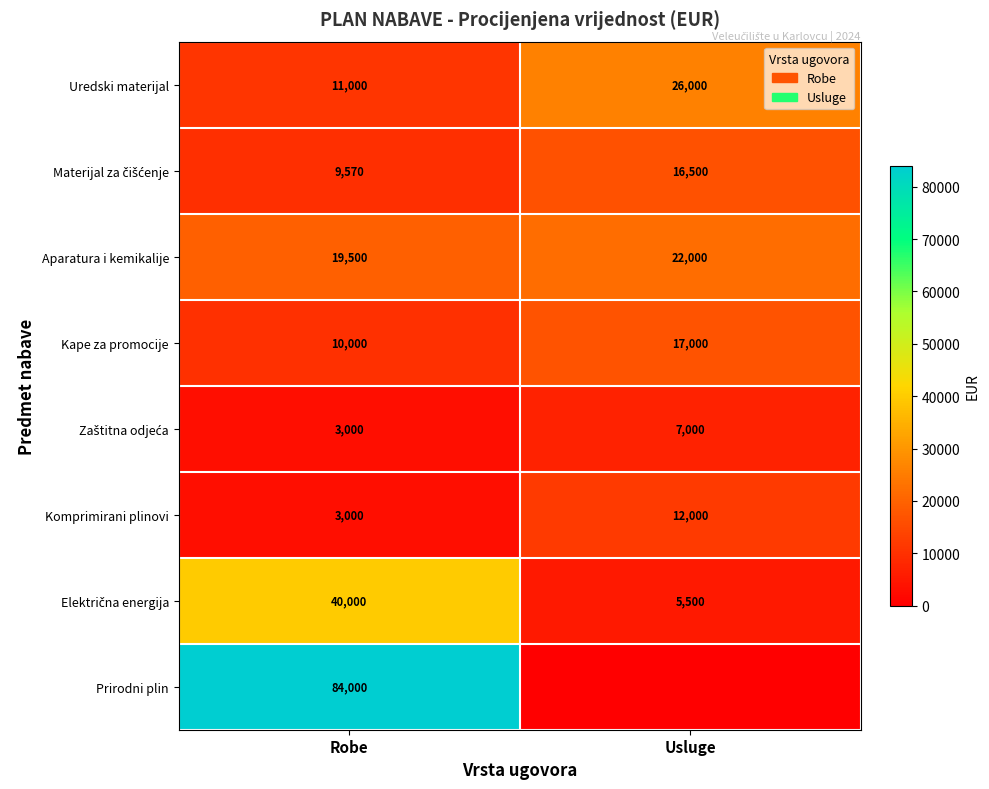

At how many categories does at least one series exceed 34745?

1